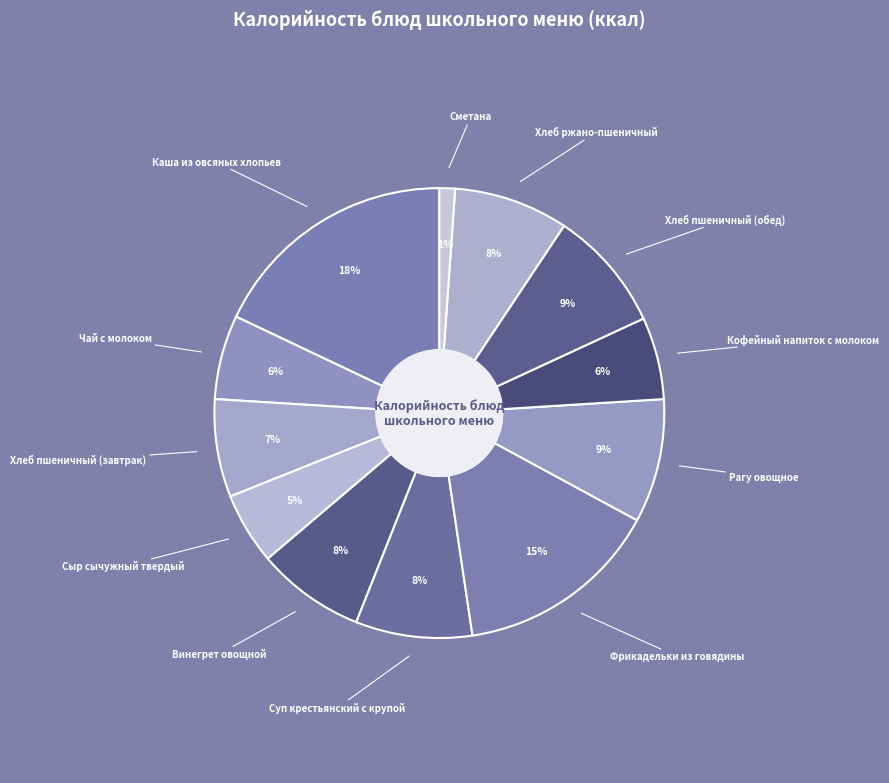

What is the change in value from Фрикадельки из говядины to Хлеб пшеничный (обед)?

-80